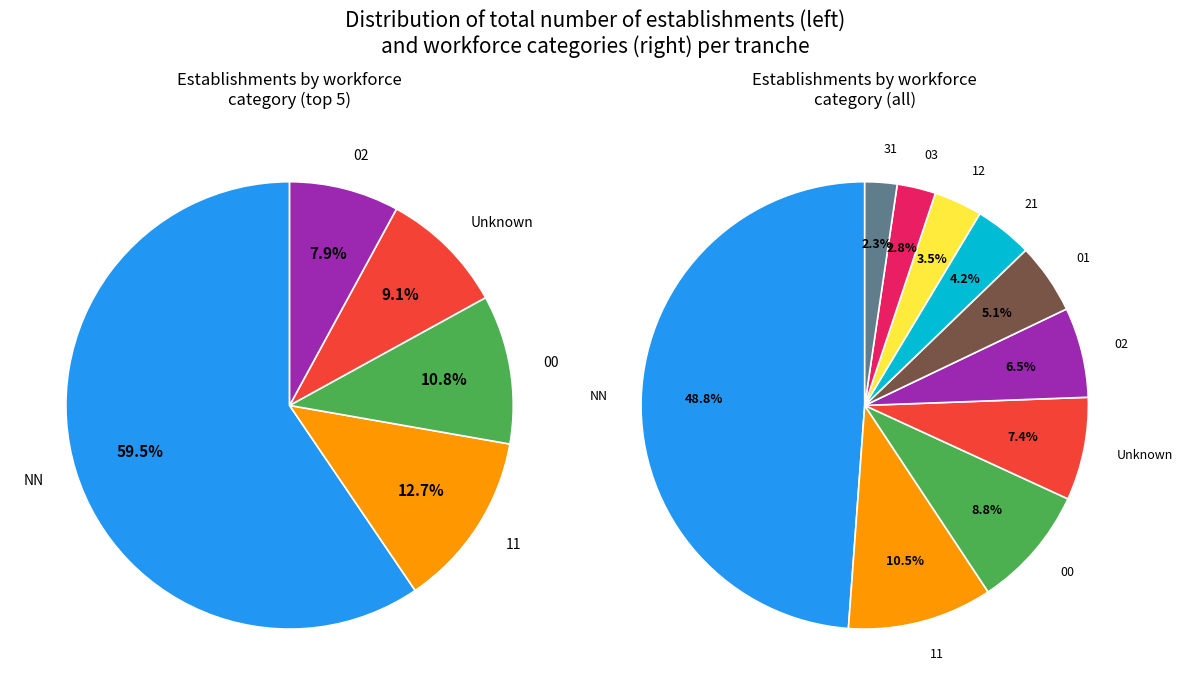

To the nearest percent, what is the average slice percentage?

10%